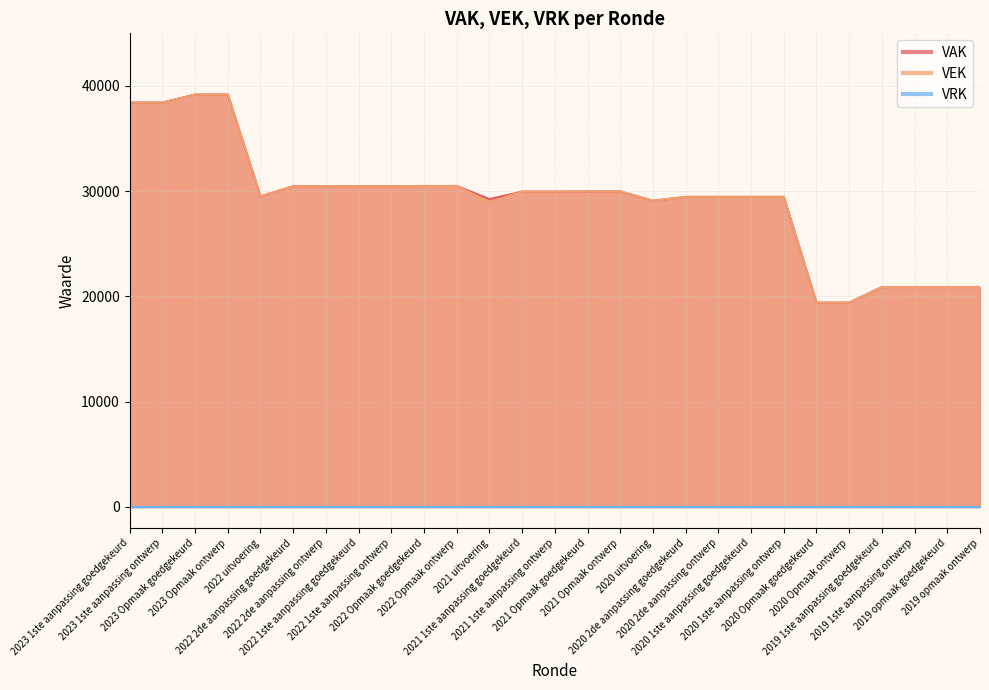

What is the difference between the maximum and minimum values in the VEK series?

19773